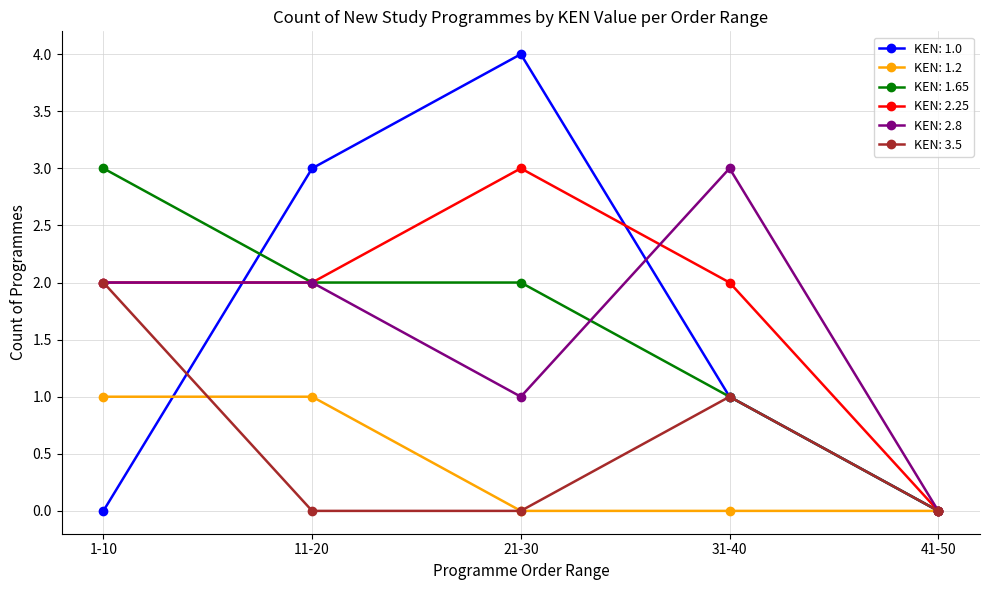

What is the minimum value shown in the chart?

0